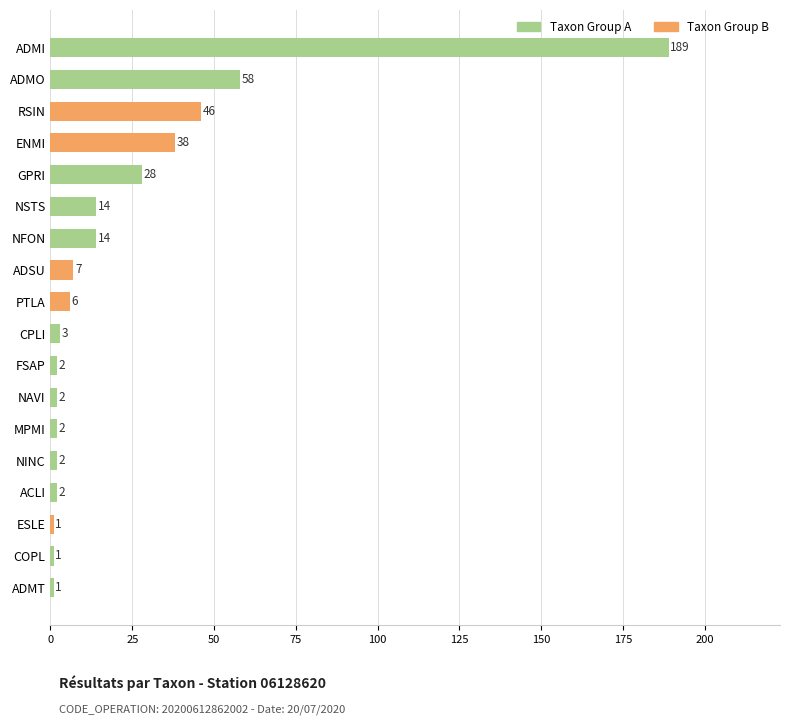

True or false: the data shows 36 at ADMO.

False